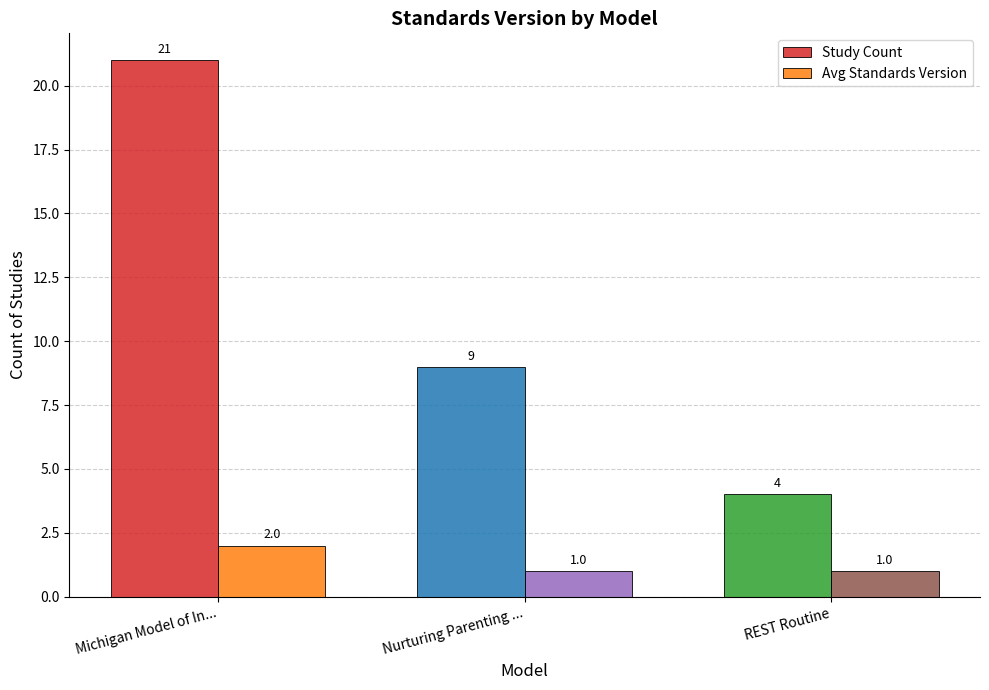

Which series changed the most between Michigan Model of In... and REST Routine?

Study Count